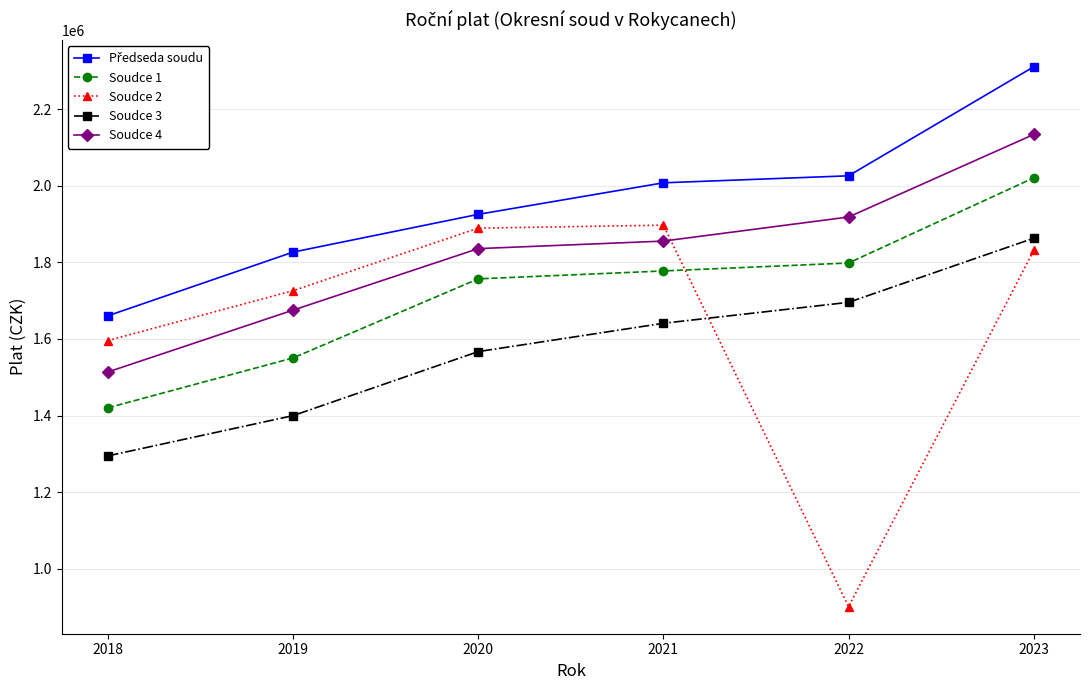

Which series has the widest spread of values?

Soudce 2